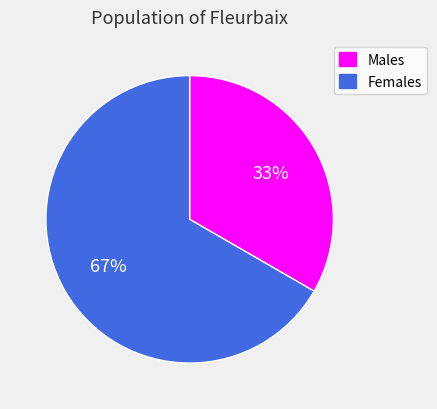

Between Males and Females, which is larger?

Females